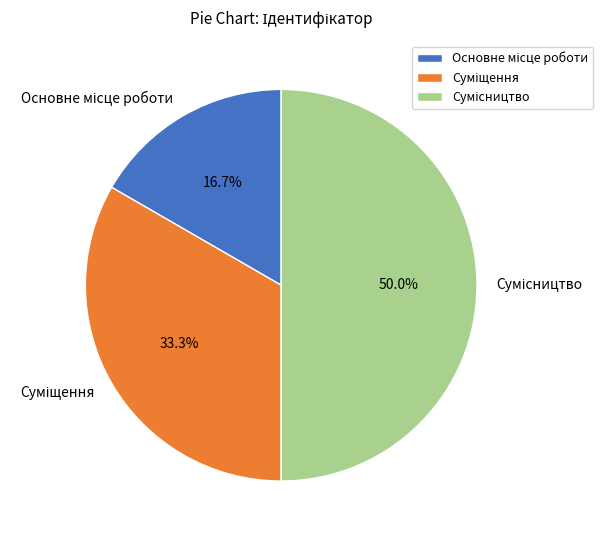

What is the ratio of the value at Основне місце роботи to the value at Сумісництво?

0.3